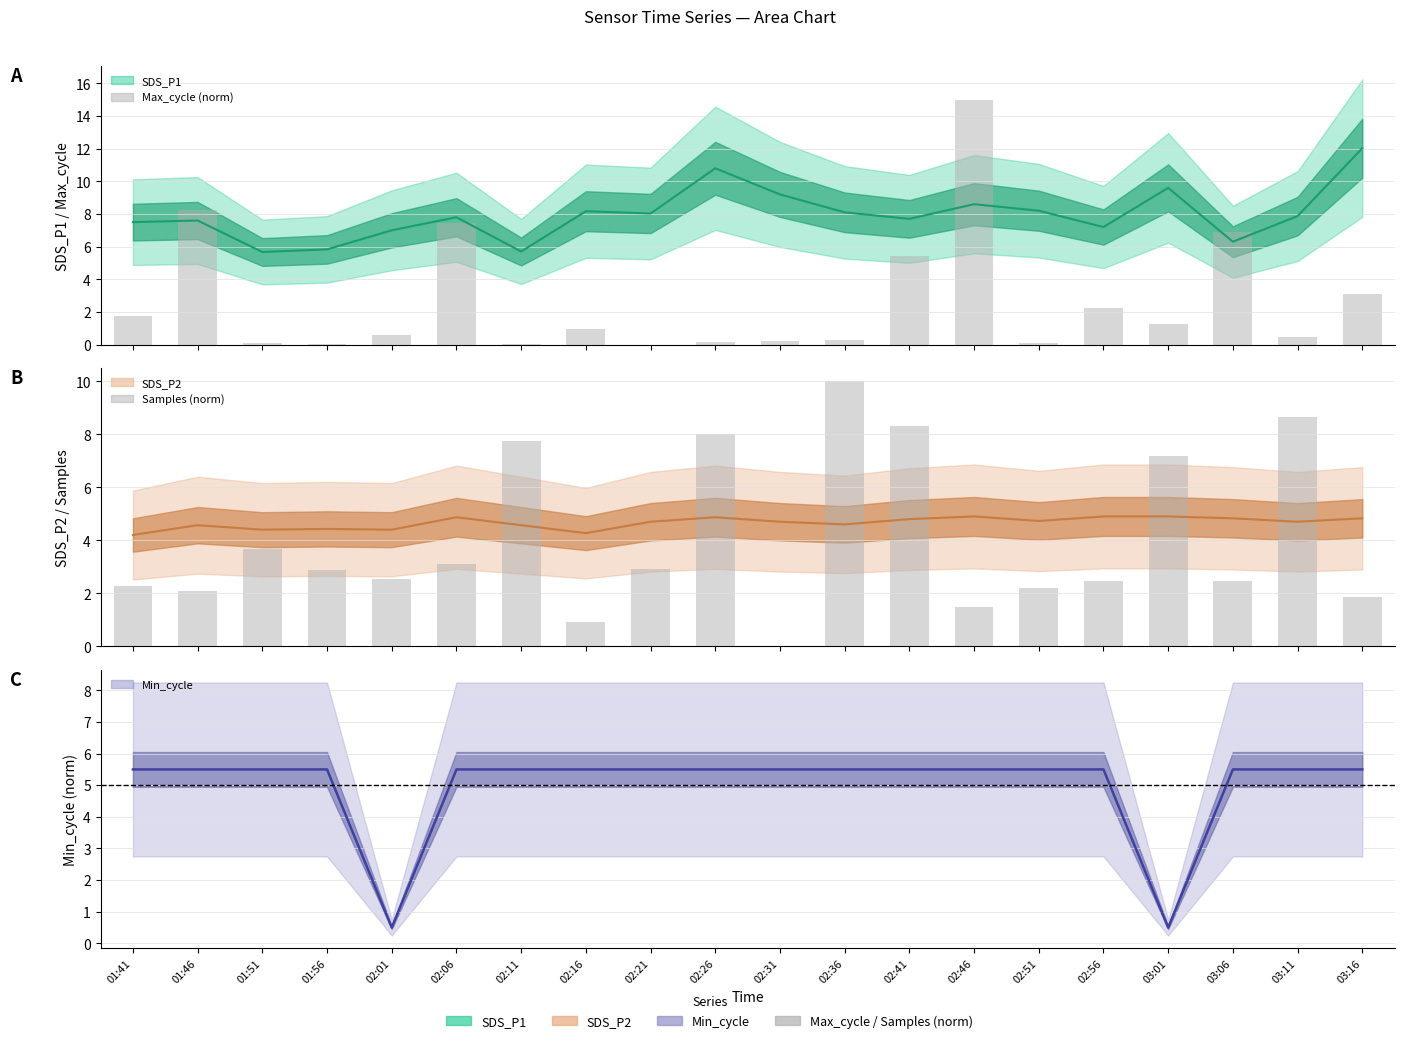

What is the label of the 20th bar from the left?

03:16